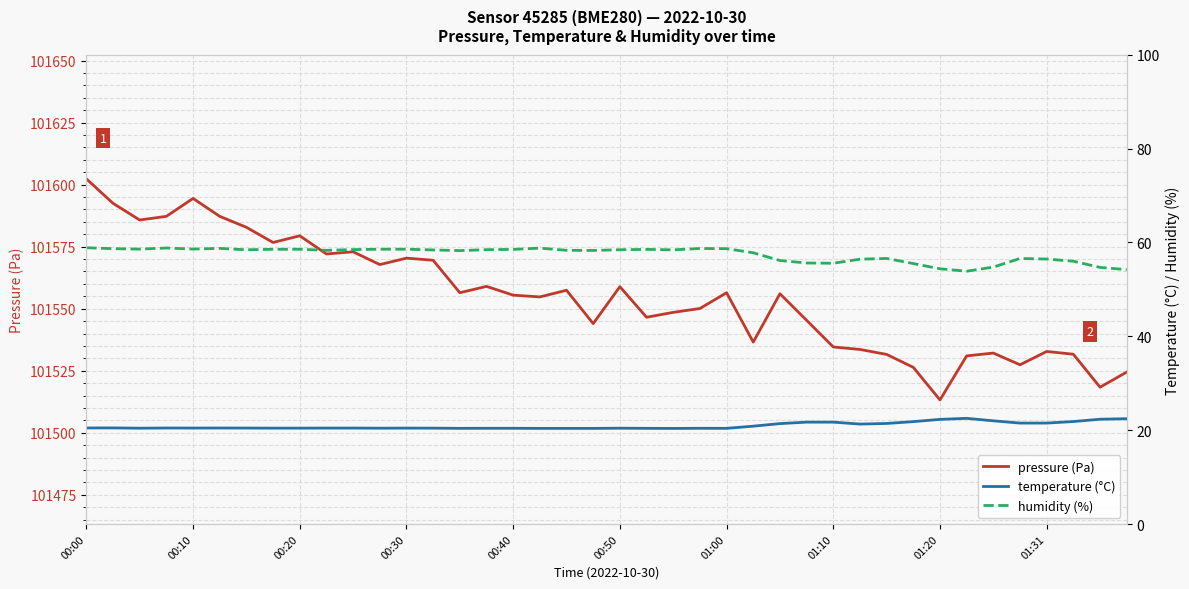

True or false: temperature (°C) and humidity (%) cross at least once.

False